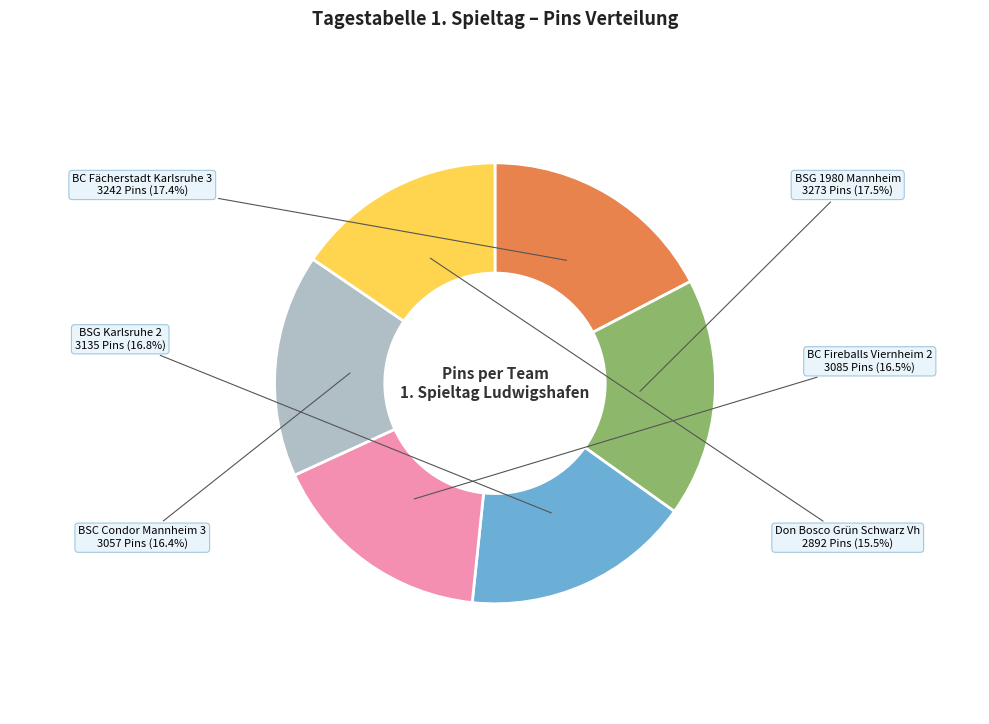

Does BSG Karlsruhe 2 represent more than half of the total?

No